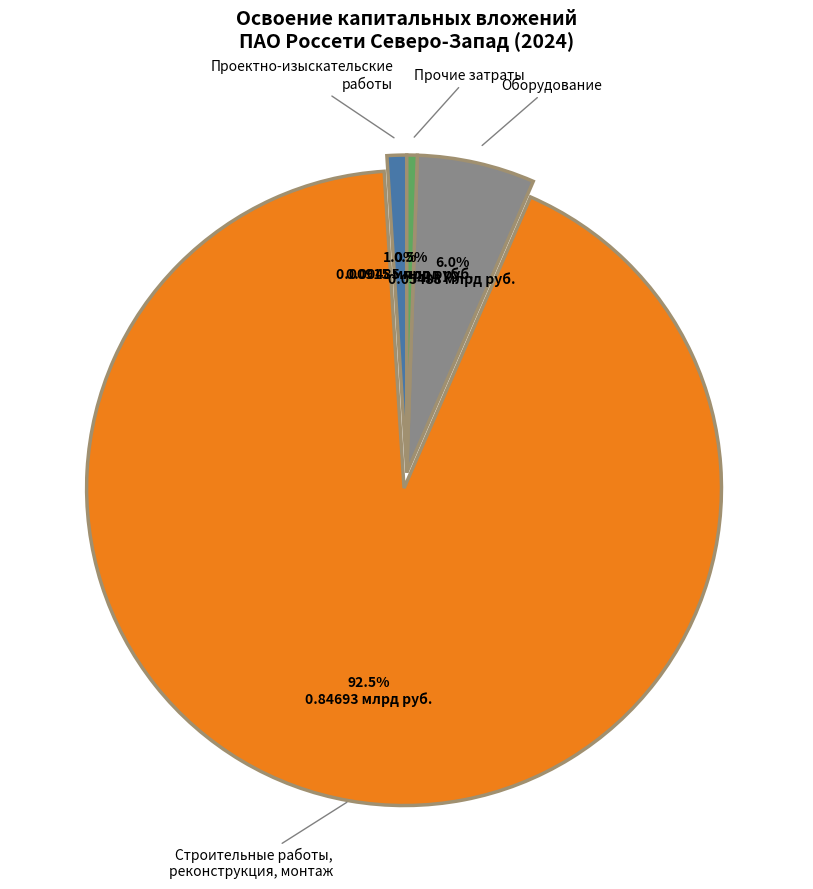

Is there any slice that represents more than half of the pie?

Yes